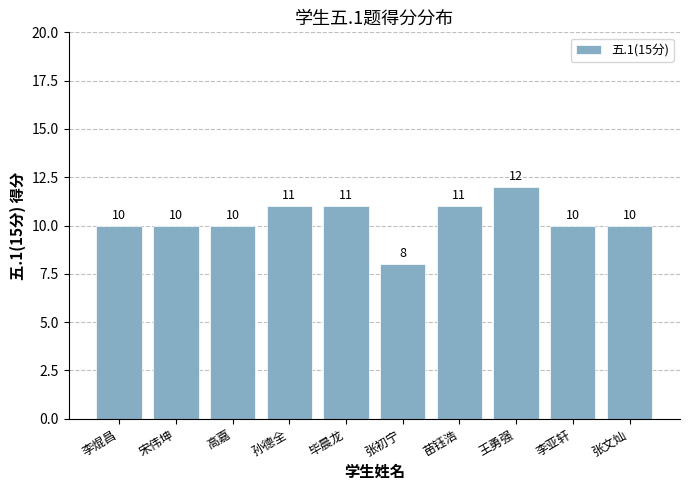

How many series are shown in this chart?

1